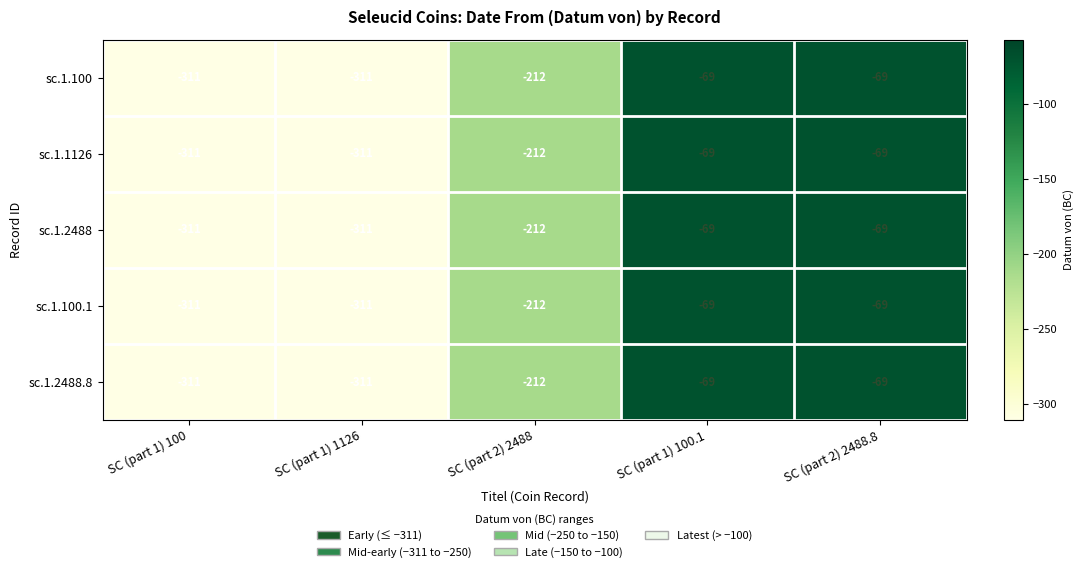

How many sc.1.2488.8 values are between -311 and -69?

5